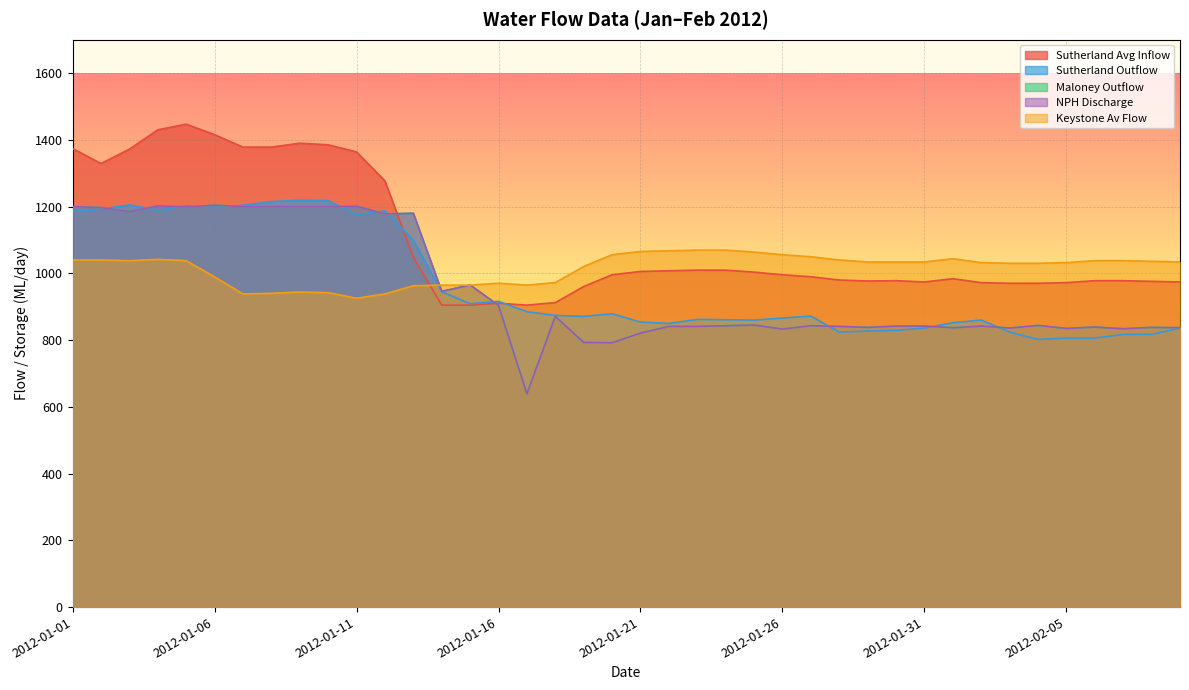

What is the approximate value of Sutherland Avg Inflow at 2012-02-04?

970.2